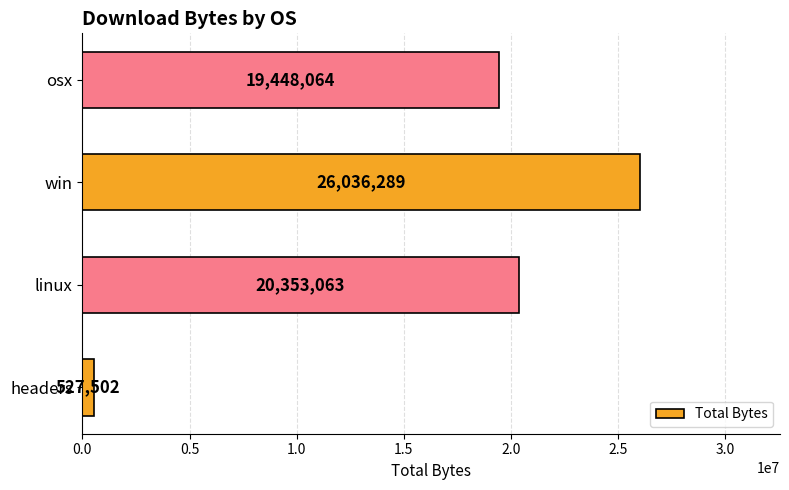

Read the value at headers, to the nearest 10.

527500